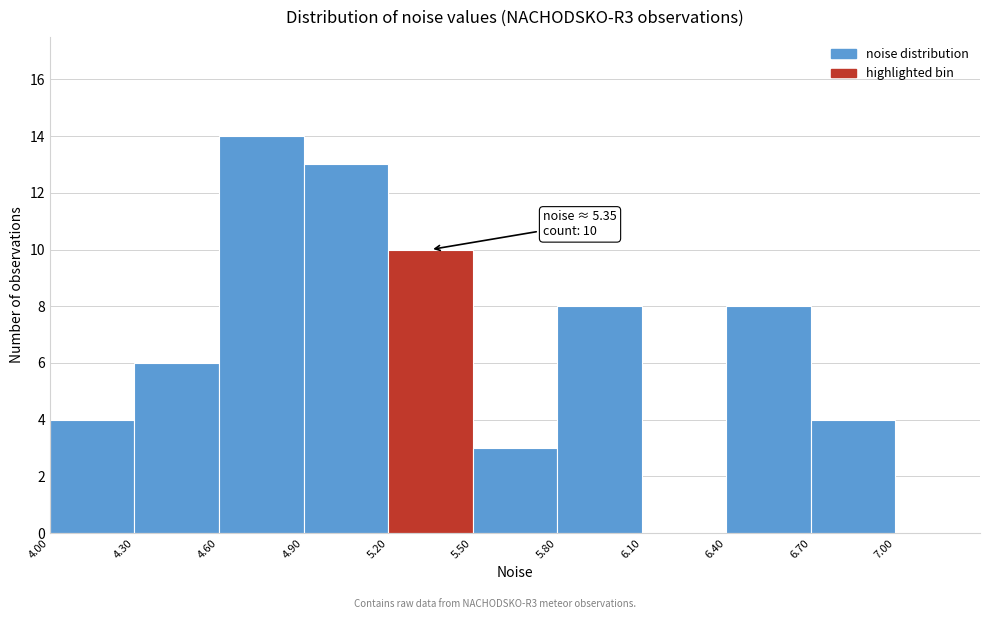

Over which range of the x-axis is the bar tallest?

4.6 to 4.9